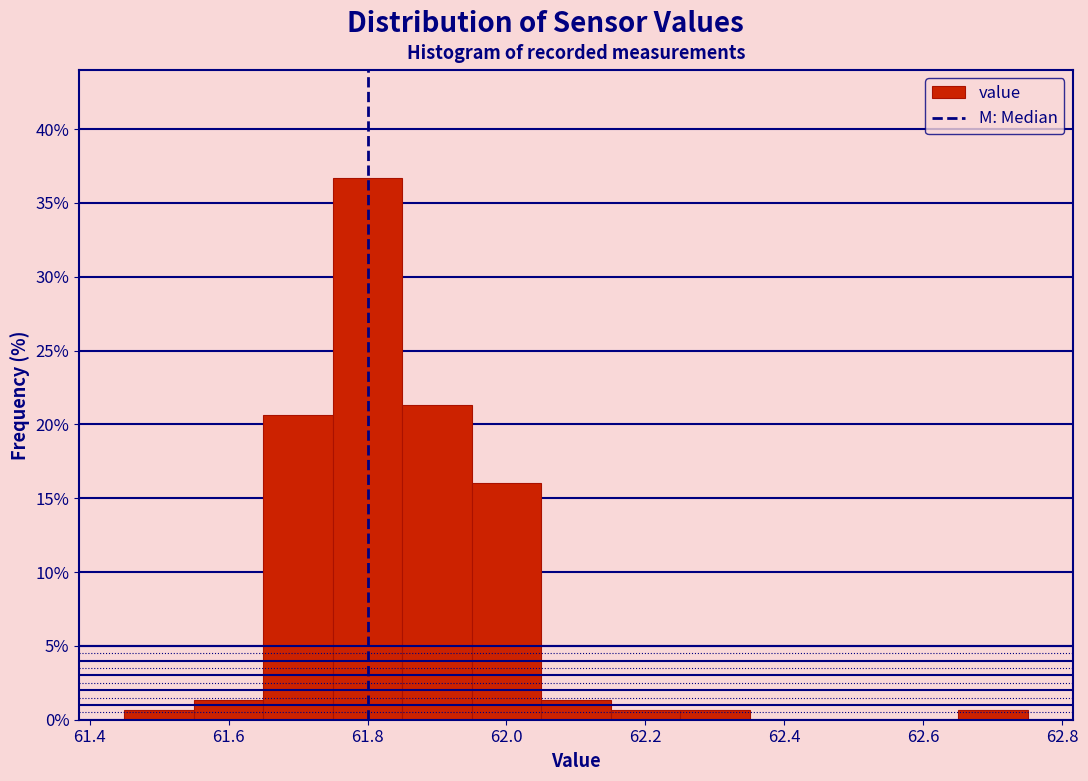

Reading left to right, list every bar in this chart as the range it spans on the x-axis followed by its height. Neither the bar edges nor the heights are printed on the chart, so give them approximately, as read against the axes.

61.45 to 61.55: 0.5
61.55 to 61.65: 1.5
61.65 to 61.75: 20.5
61.75 to 61.85: 36.5
61.85 to 61.95: 21.5
61.95 to 62.05: 16.0
62.05 to 62.15: 1.5
62.15 to 62.25: 0.5
62.25 to 62.35: 0.5
62.35 to 62.45: 0
62.45 to 62.55: 0
62.55 to 62.65: 0
62.65 to 62.75: 0.5